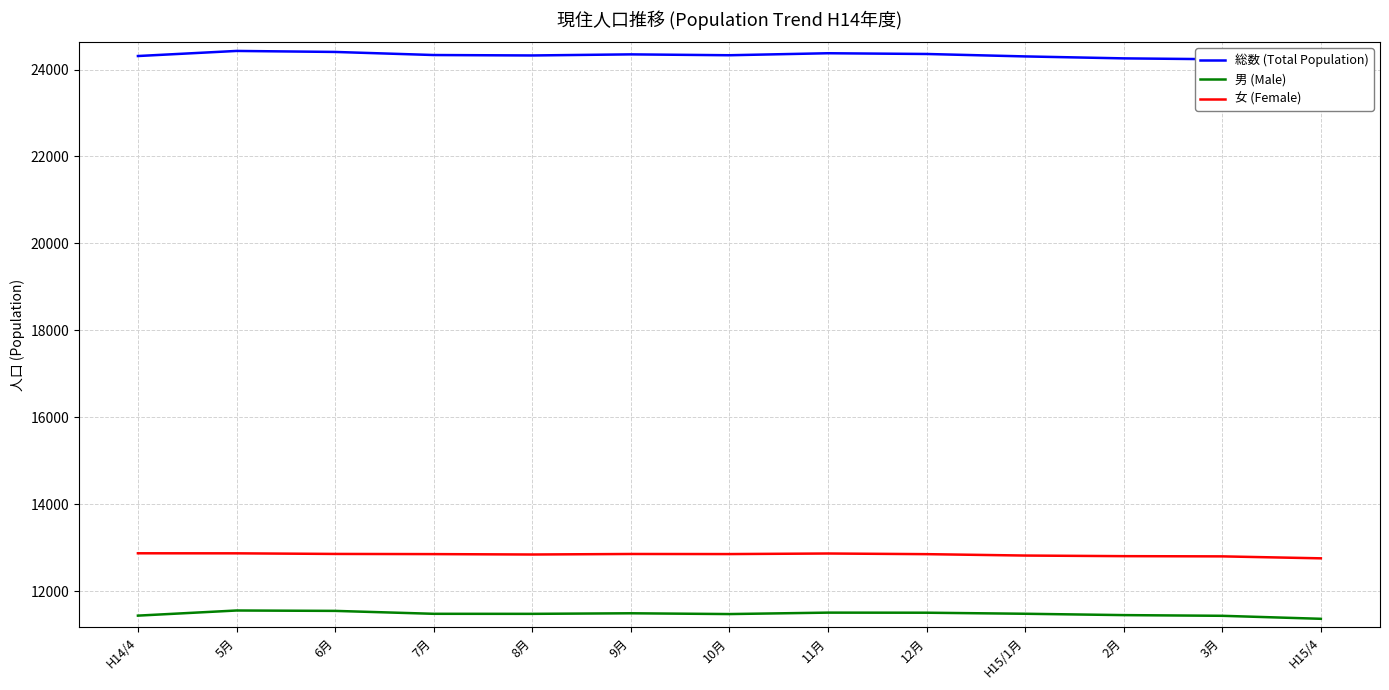

Which label corresponds to the smallest value in the chart?

H15/4